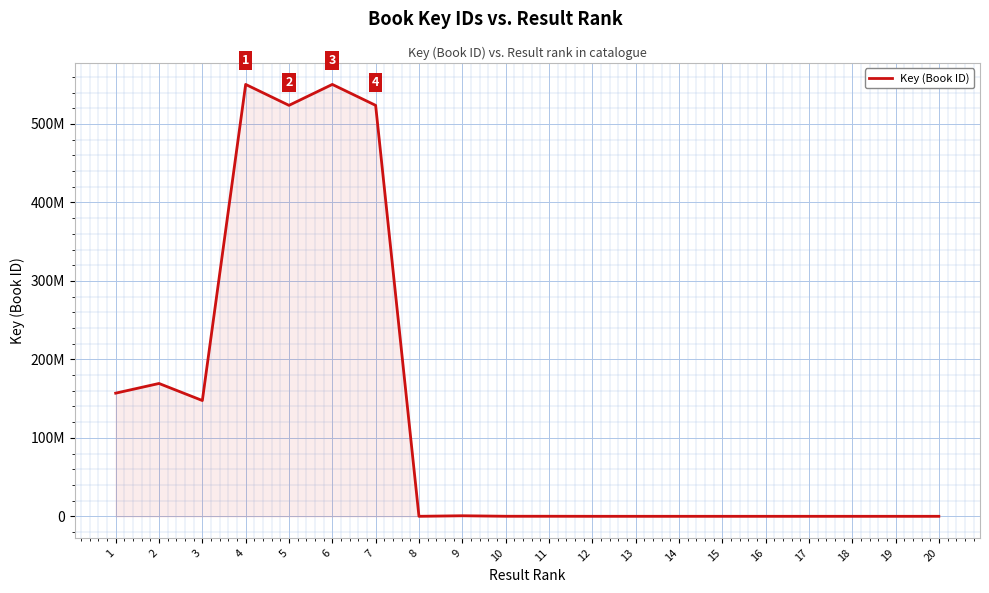

Reading left to right, transcribe all the data shown in this chart.

1=156935501	2=169283408	3=147554599	4=550404155	5=523724395	6=550397864	7=523722770	8=8804	9=700698	10=75614	11=75610	12=7366	13=7118	14=6051	15=5000	16=4958	17=4610	18=4552	19=4529	20=4458